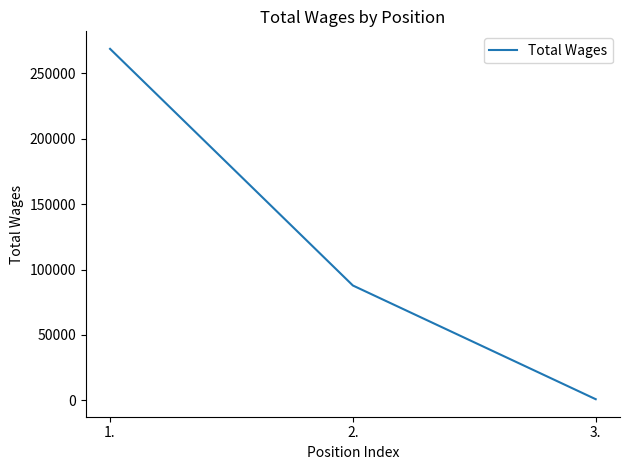

Does the chart display data point markers on the line(s)?

No